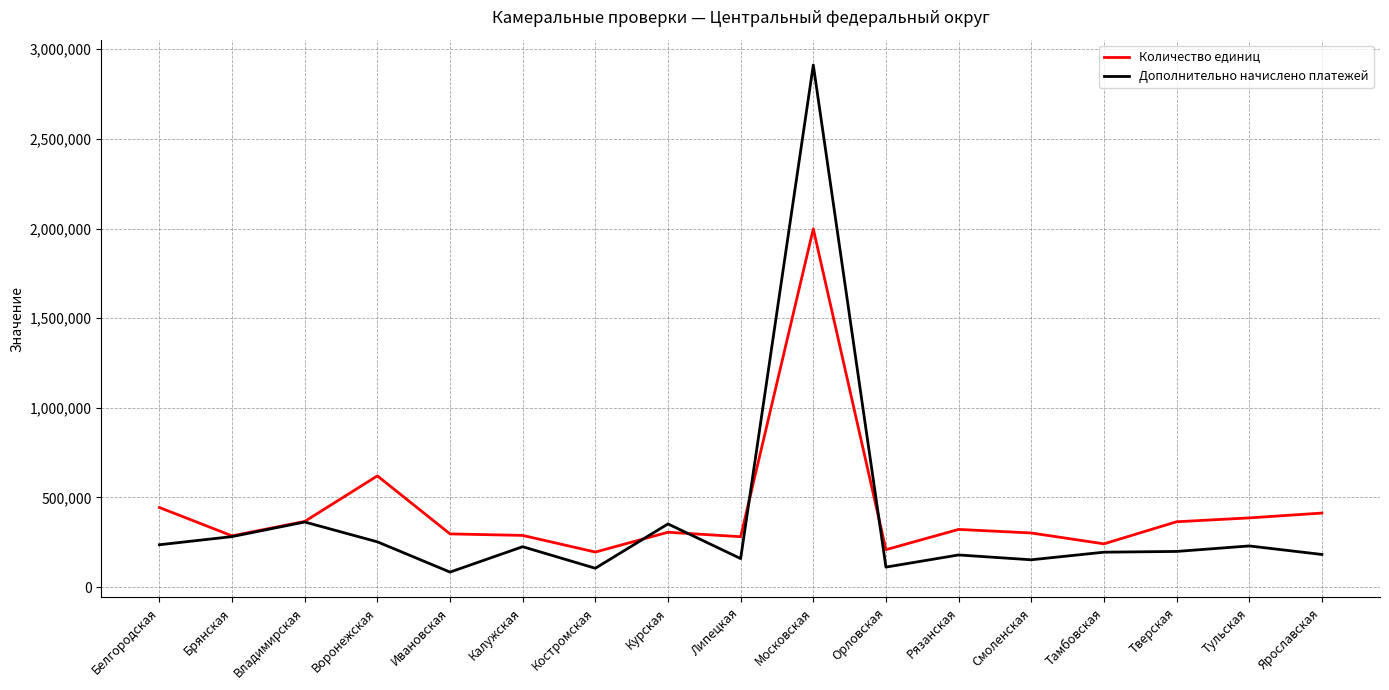

At which category is the sum across all series the highest?

Московская